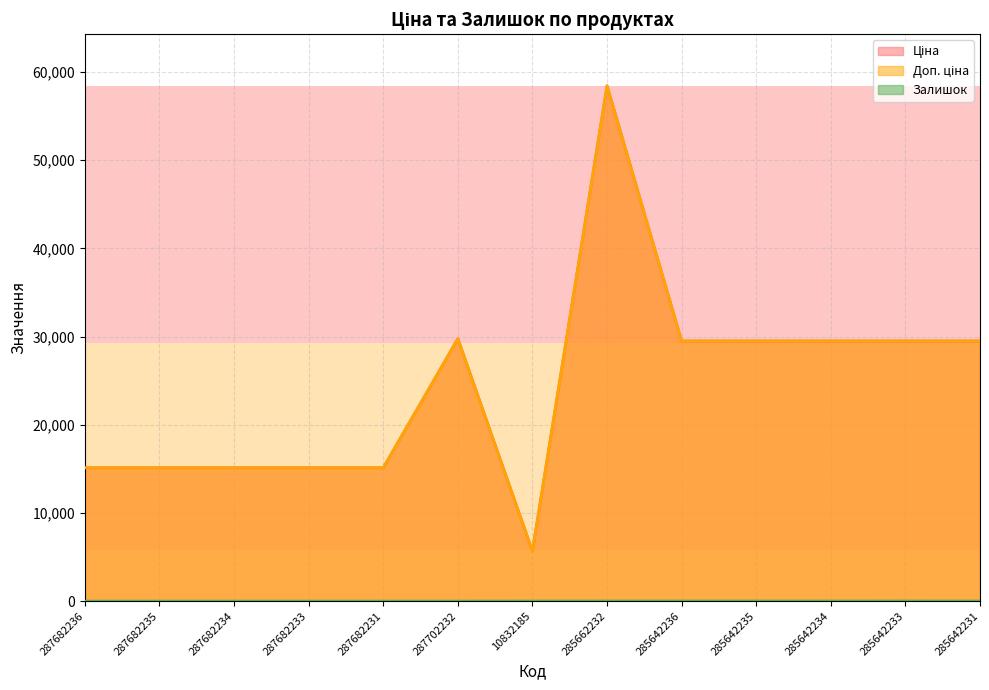

List the series in order of their peak value, lowest first.

Залишок, Ціна, Доп. ціна